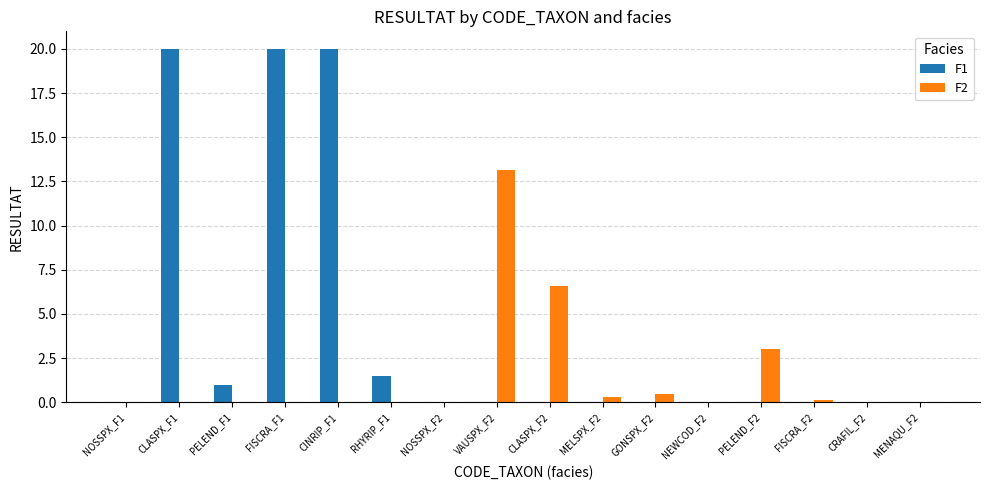

What is the total value across all series at CINRIP_F1?

20.0